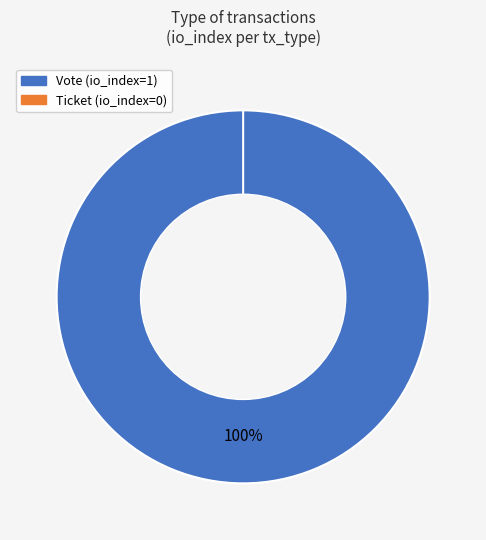

Rank the categories by value from highest to lowest.

Vote, Ticket